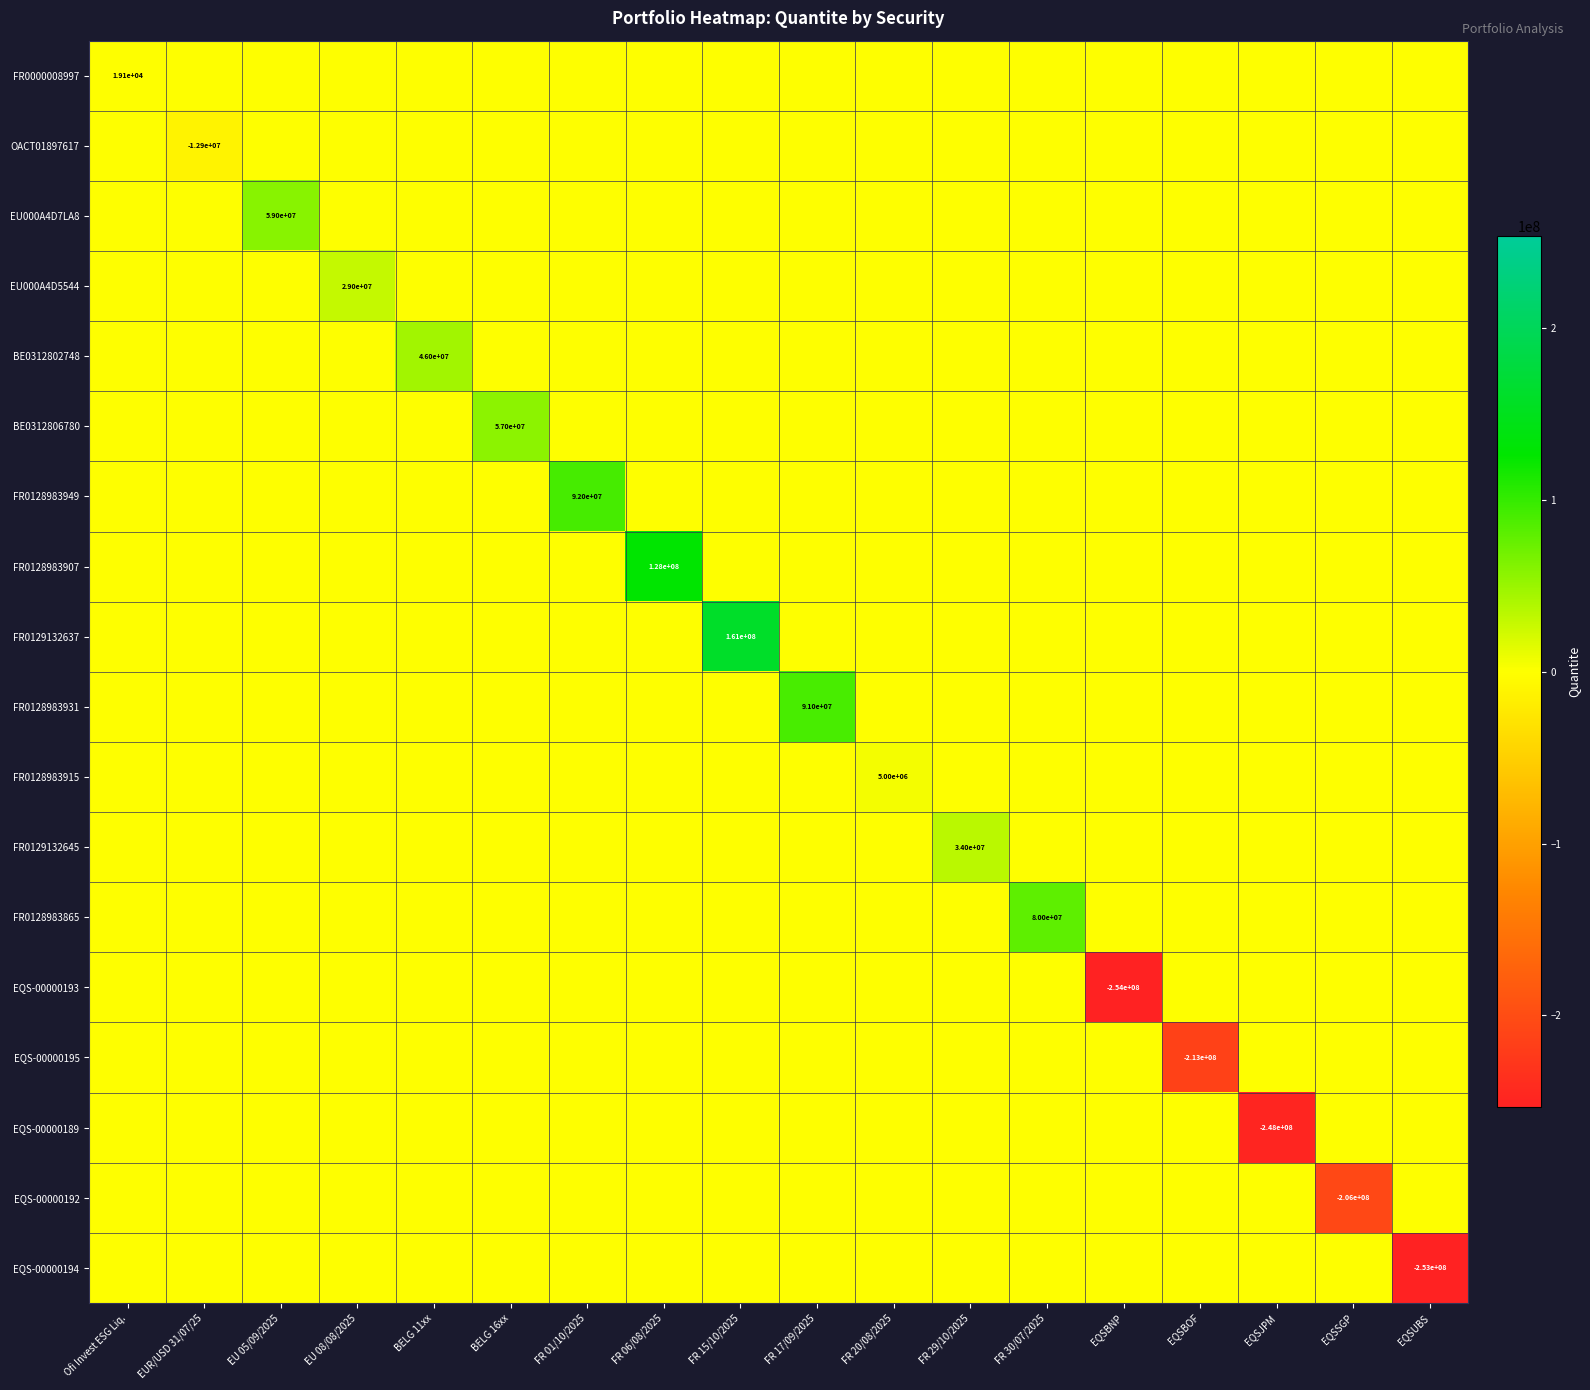

Is the value of EQS-00000189 at EU 08/08/2025 greater than the value of EU000A4D5544 at FR 15/10/2025?

No